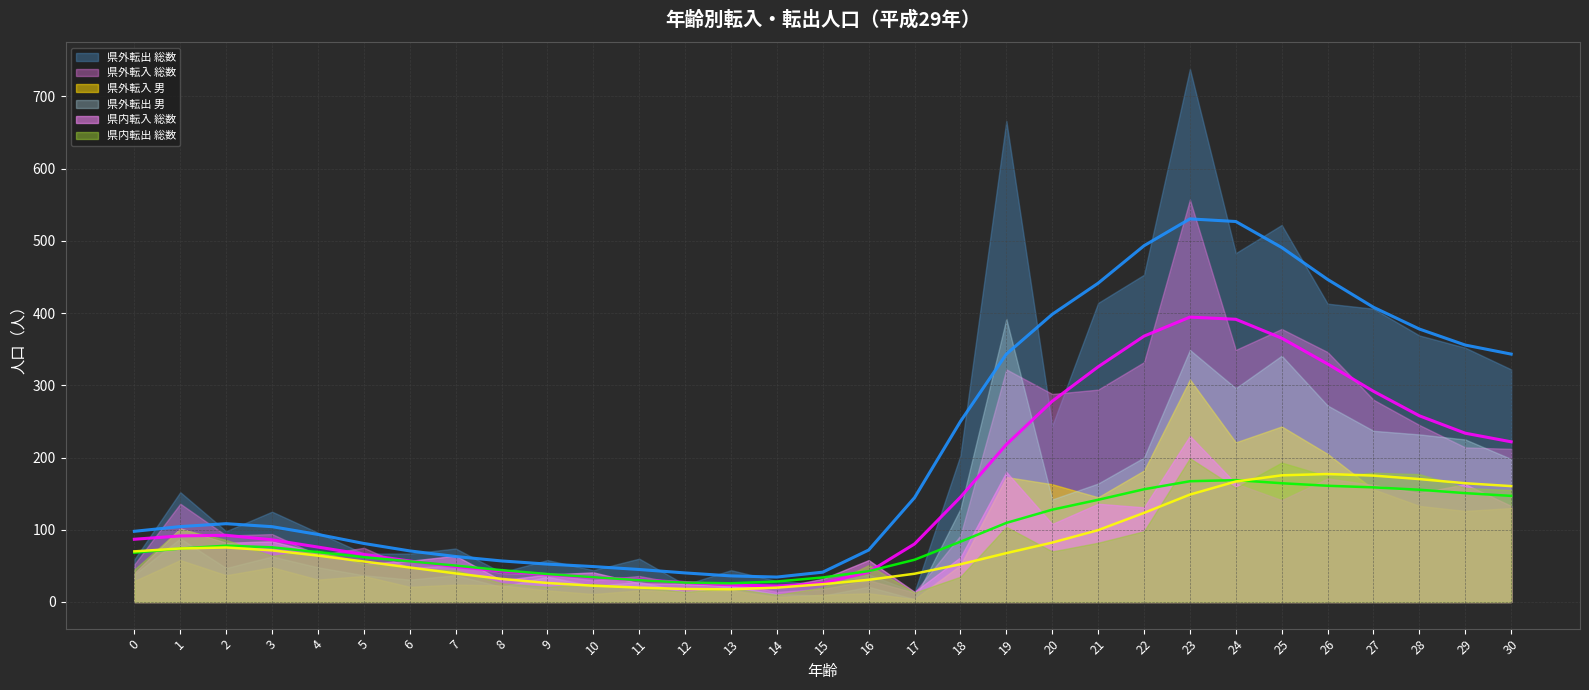

At which label does 県外転出 男 reach its peak?

19